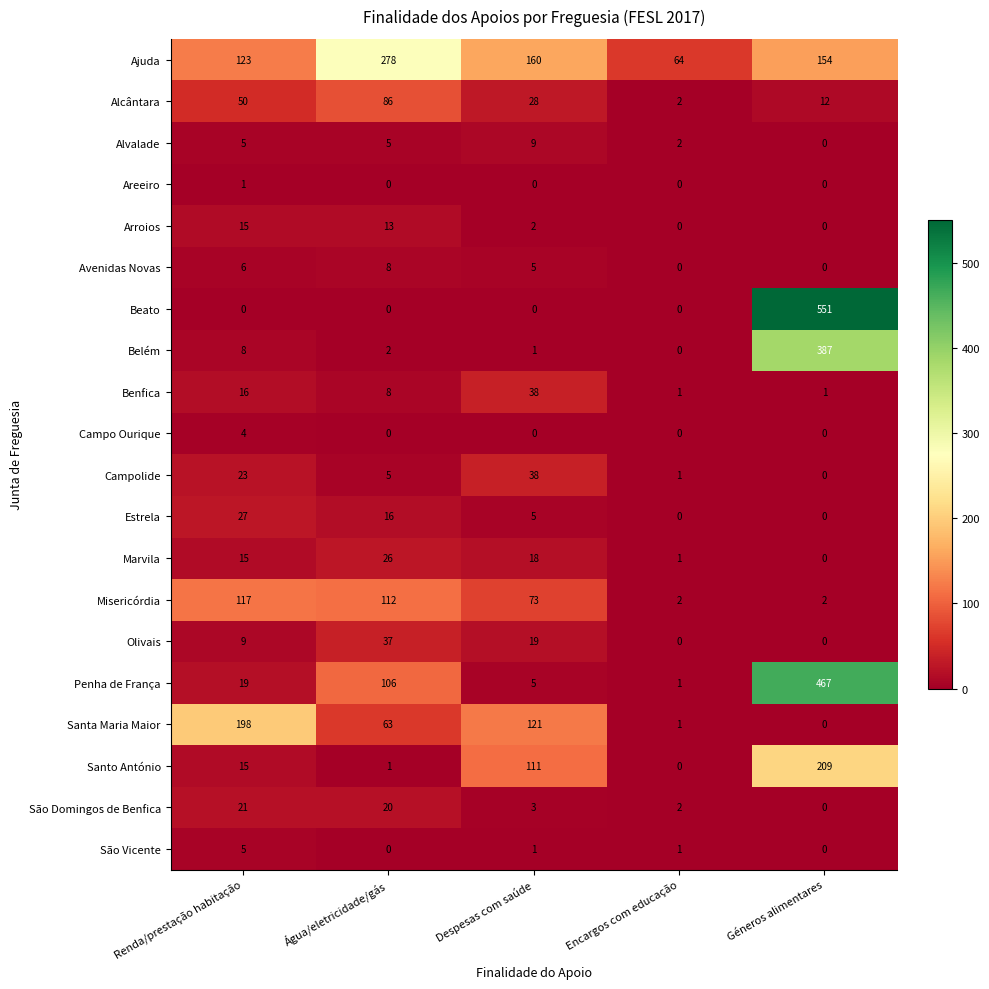

True or false: Santa Maria Maior has a value of 87 at Água/eletricidade/gás.

False